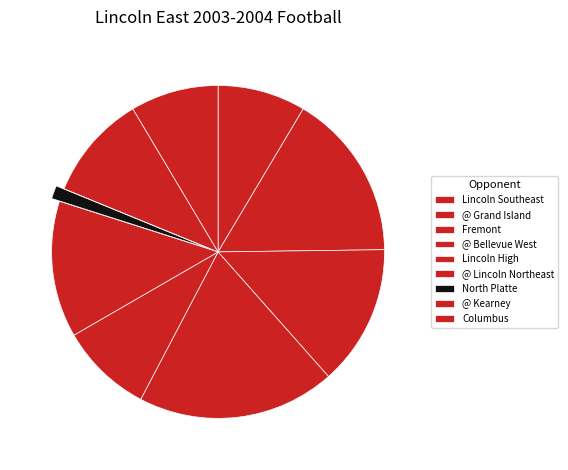

Is it true that Lincoln Southeast is 9% of the pie?

True